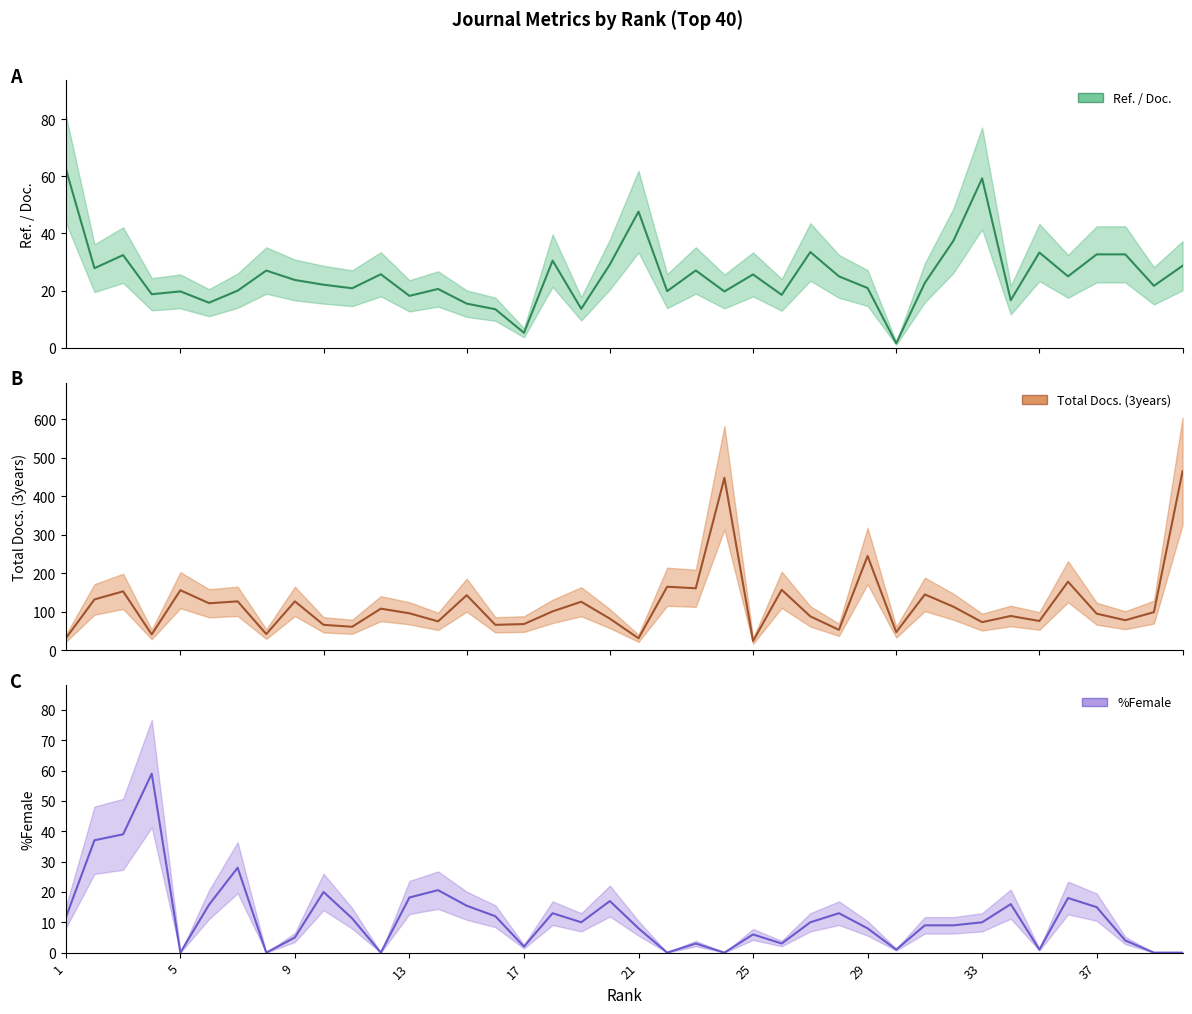

How many interior local peaks does the Total Docs. (3years) series have?

14